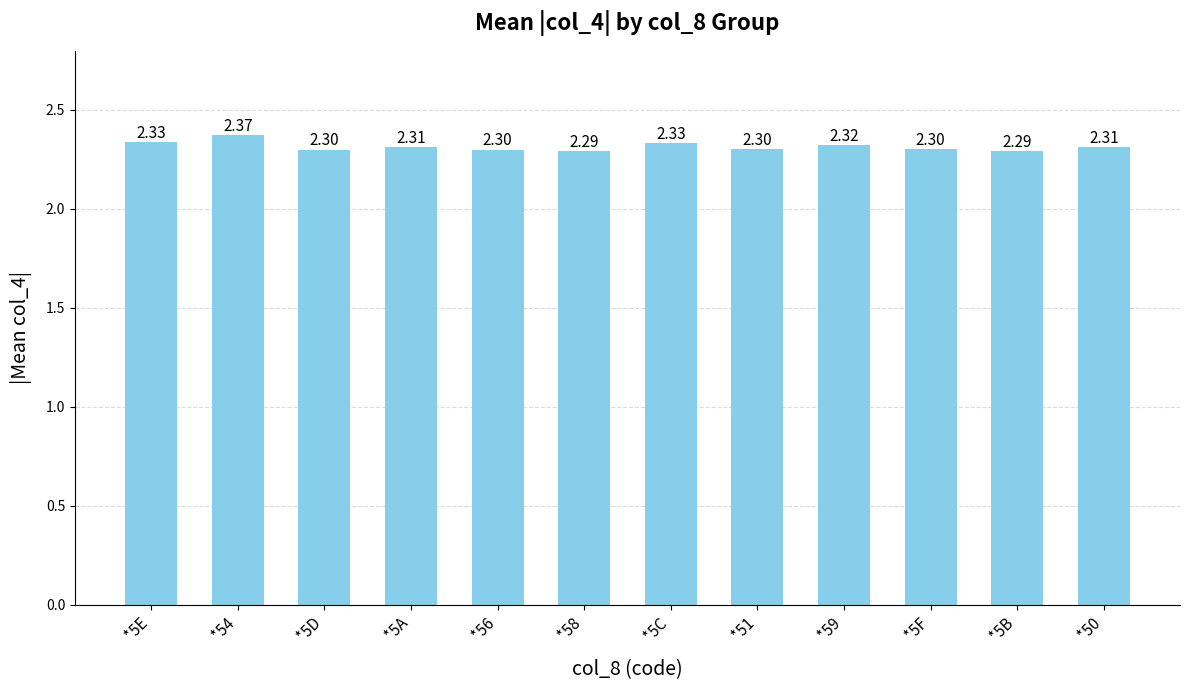

Is it true that the value at *51 is 1.1?

False